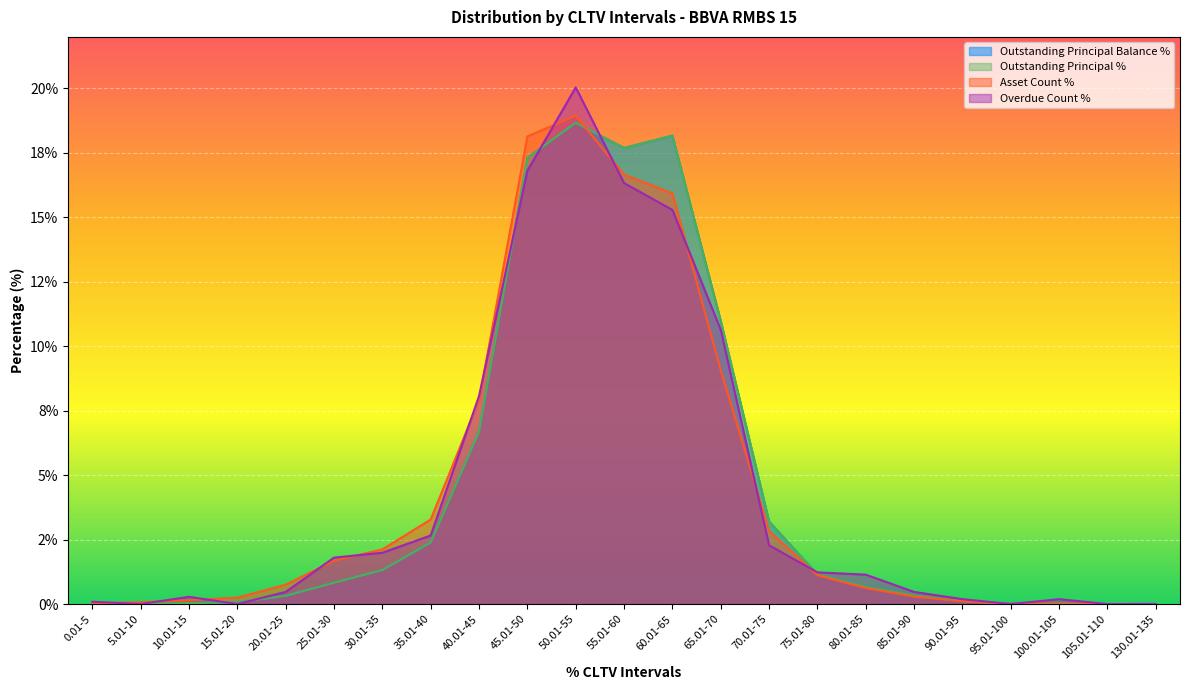

Which label corresponds to the smallest value in the chart?

0.01-5